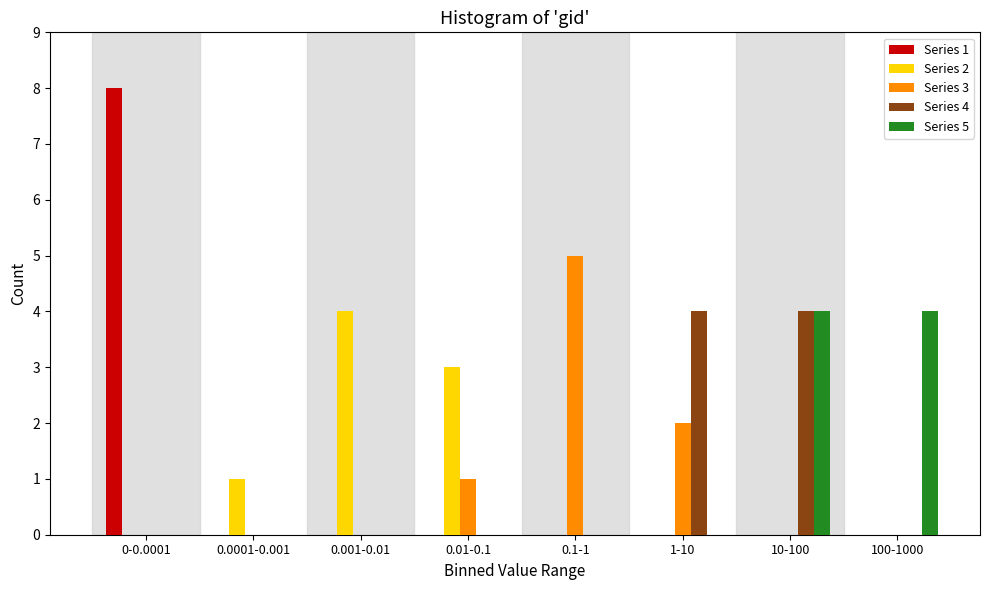

Is it true that Series 5 equals 2 at 1-10?

False